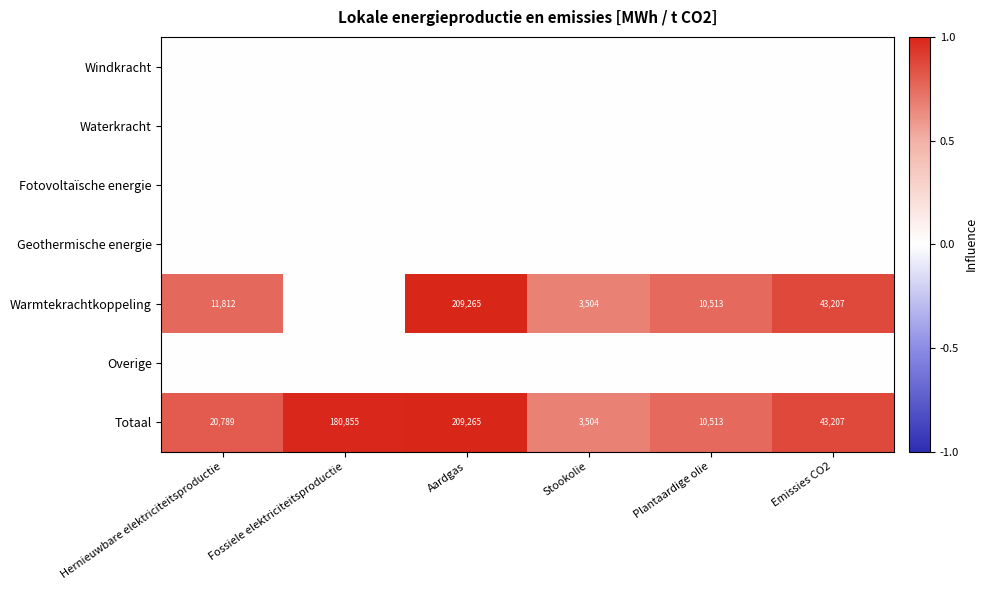

At how many categories does at least one series exceed 0?

6